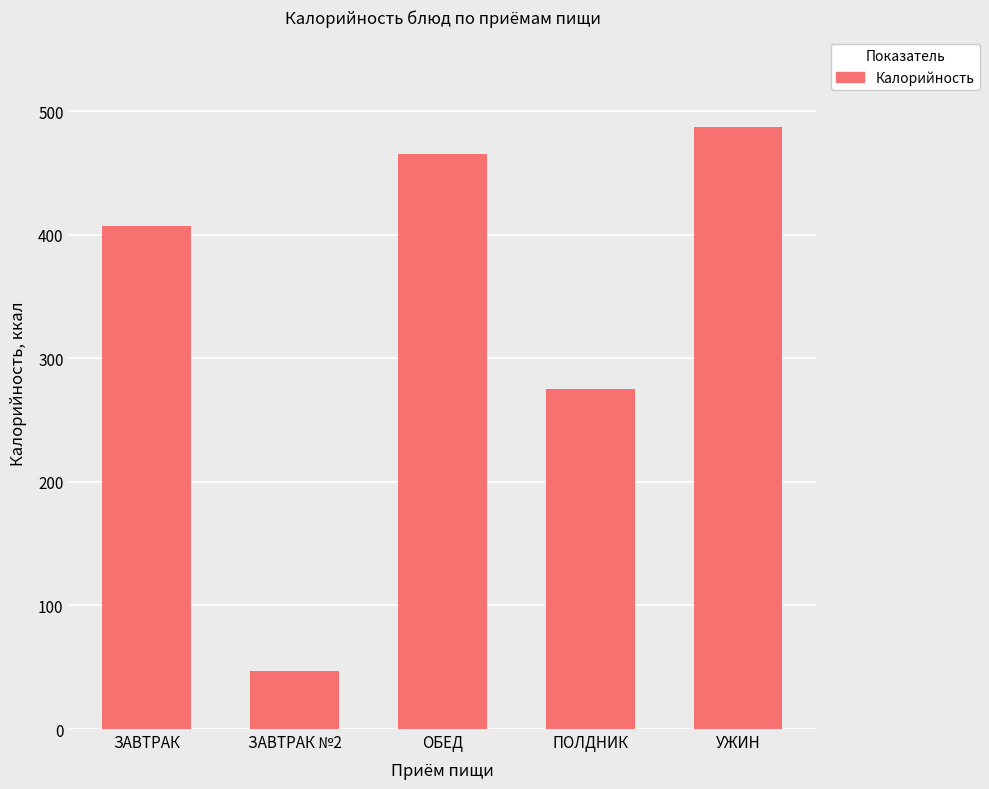

Are the bars horizontal?

No